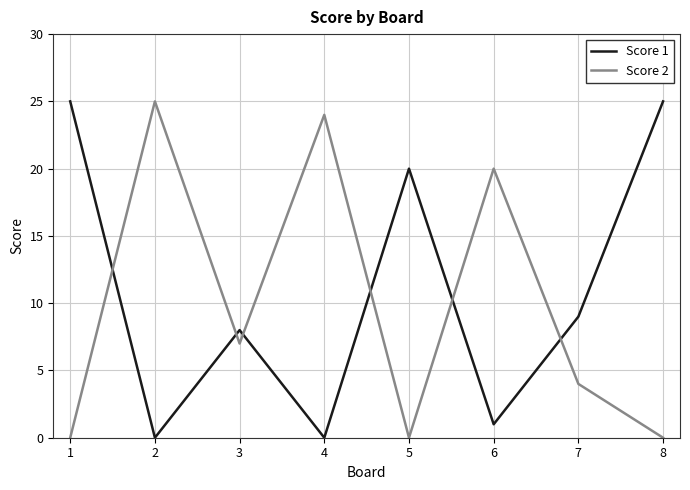

What are all the series names shown in the legend?

Score 1, Score 2